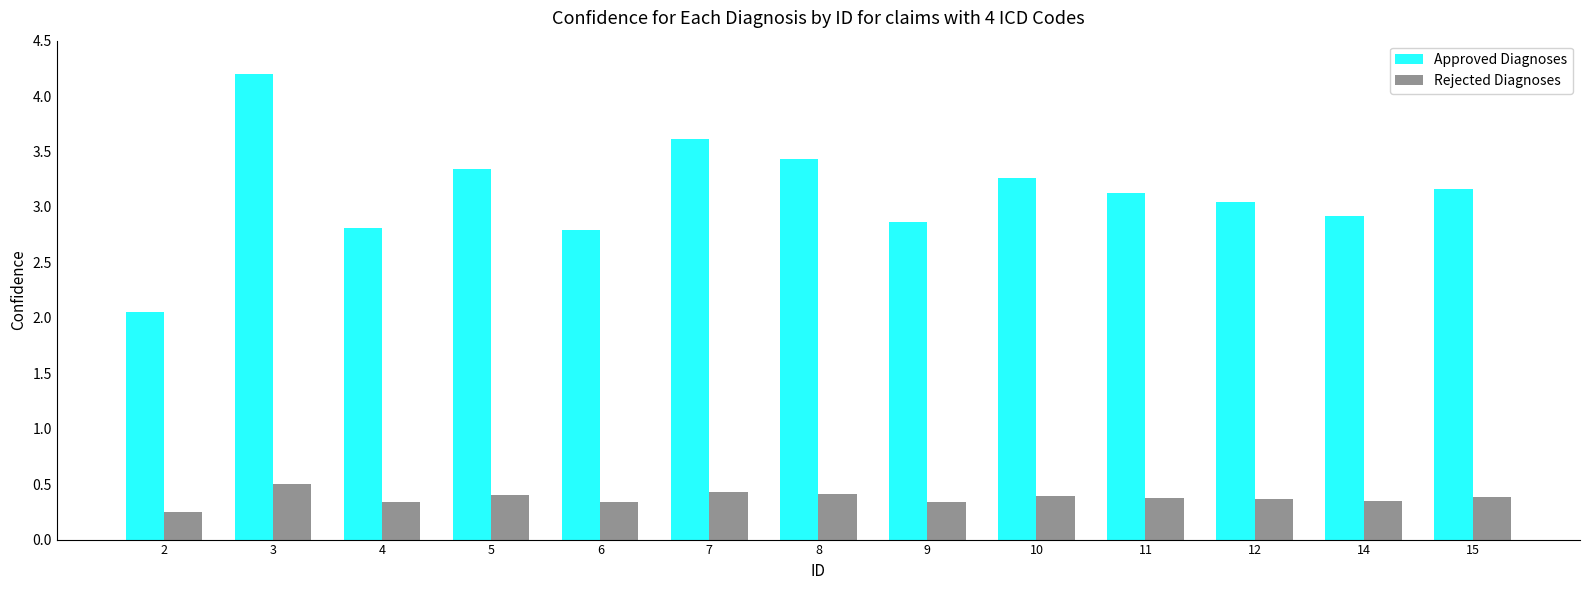

The value of Rejected Diagnoses at 3 is 0.8. True or false?

False